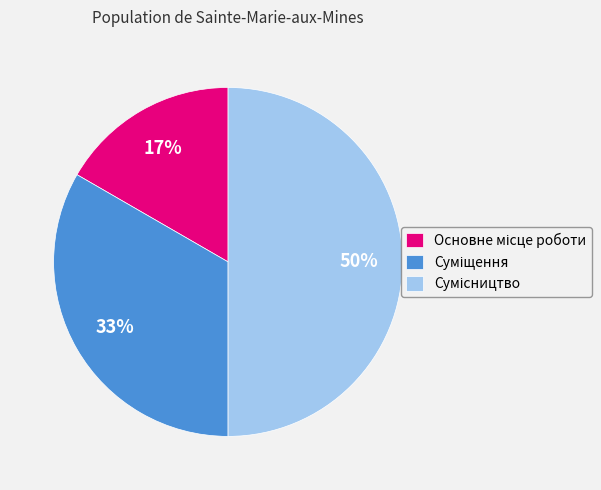

How many slices are in this pie chart?

3